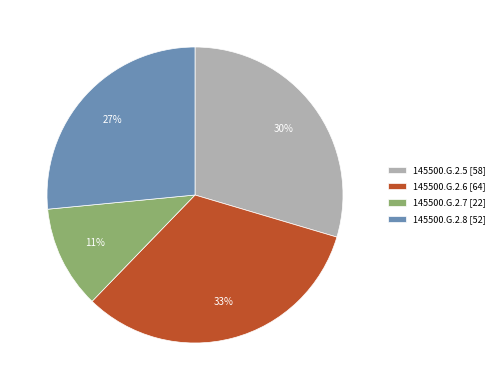

To the nearest percent, what portion does 145500.G.2.8 represent?

27%